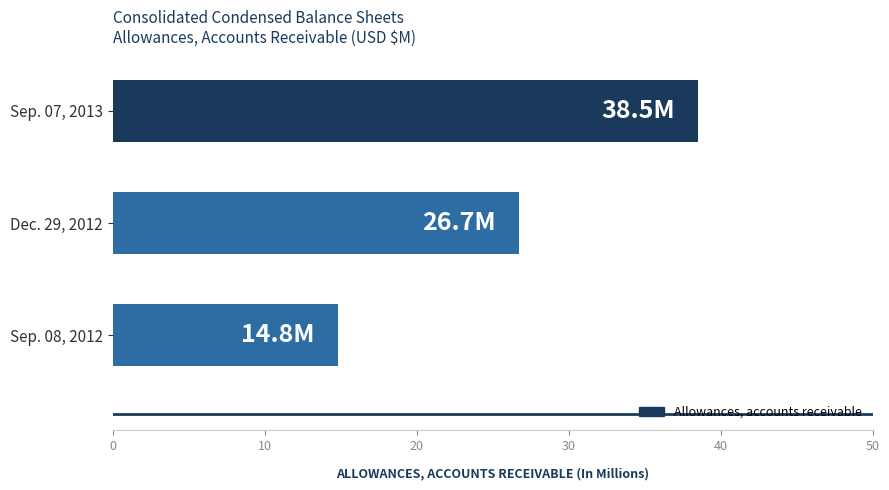

Rank the categories by value from highest to lowest.

Sep. 07, 2013, Dec. 29, 2012, Sep. 08, 2012